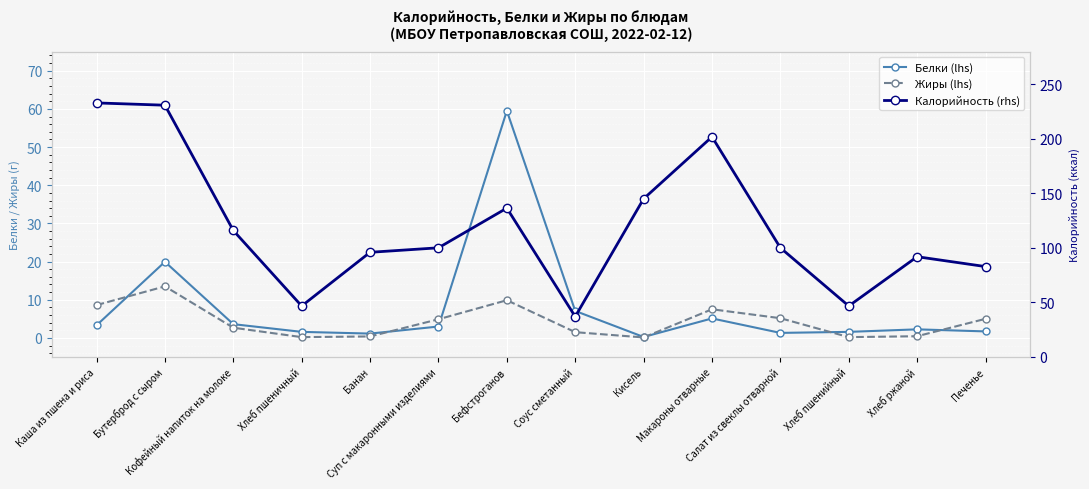

At which category does the chart reach its peak across all series?

Каша из пшена и риса